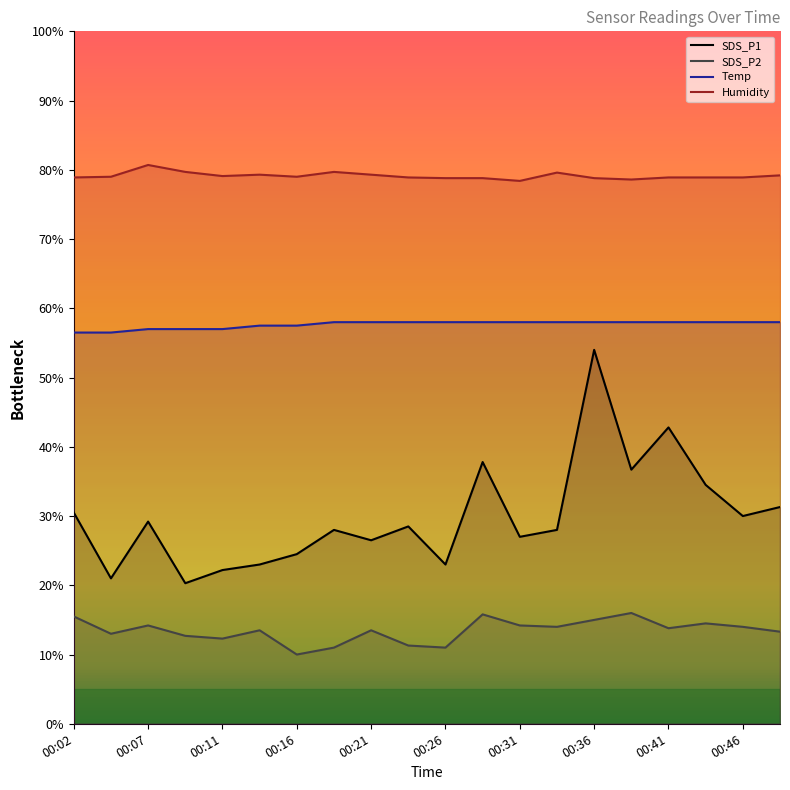

Rank the series at 00:09 from lowest to highest value.

SDS_P2, SDS_P1, Temp, Humidity